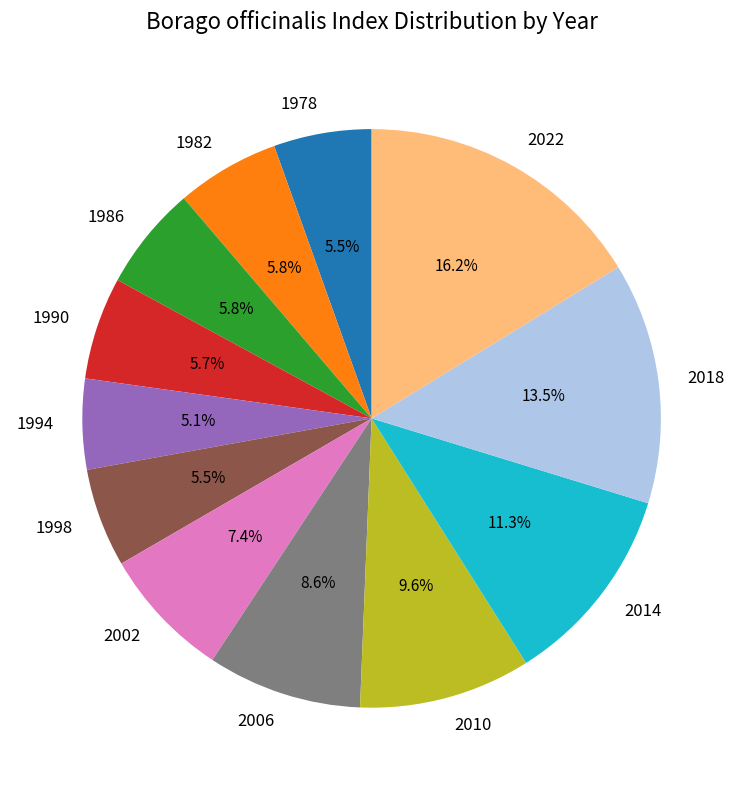

Is 1986 the majority of the pie?

No